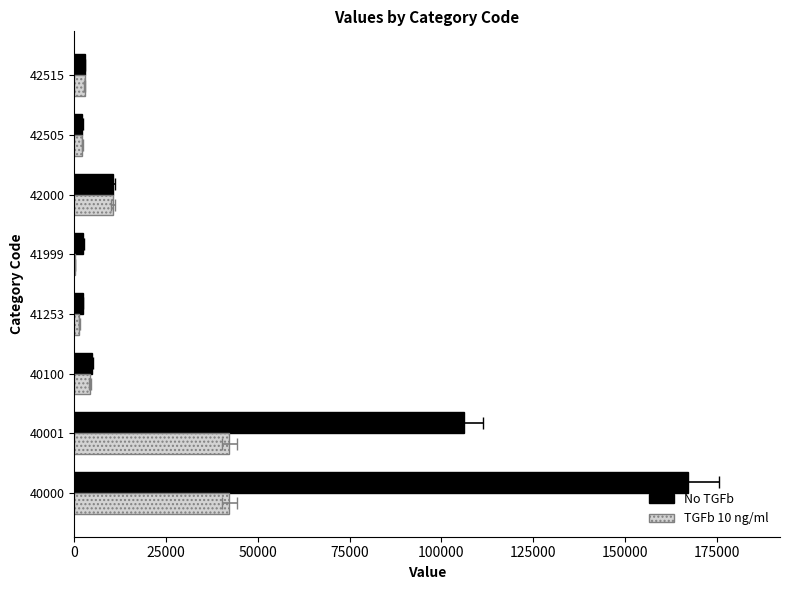

What is the sum of all No TGFb values?

298396